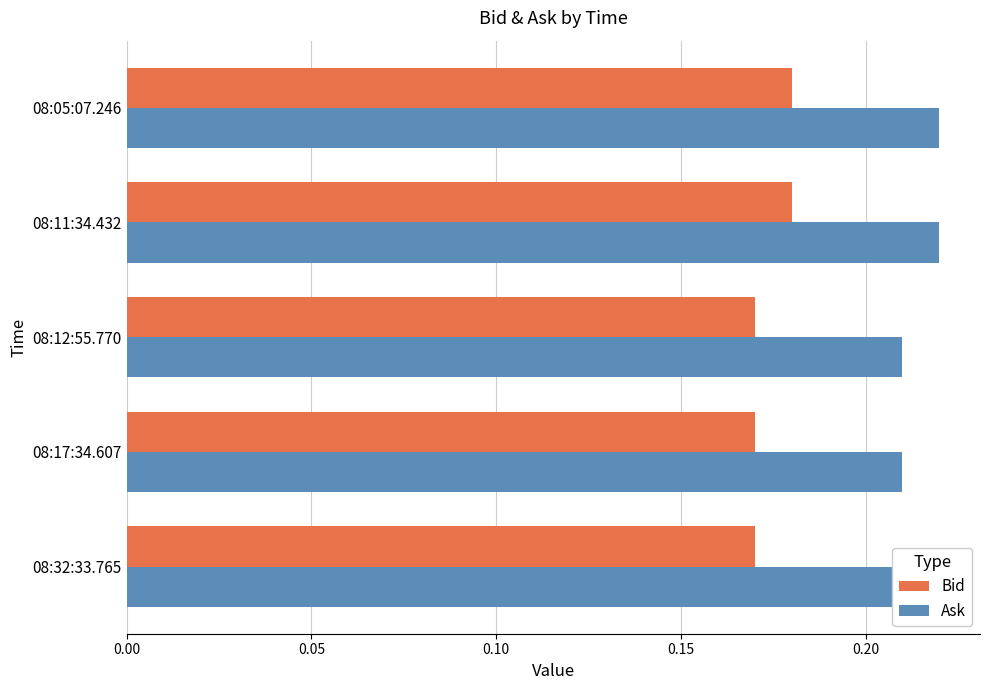

How many bars are there in each group?

2